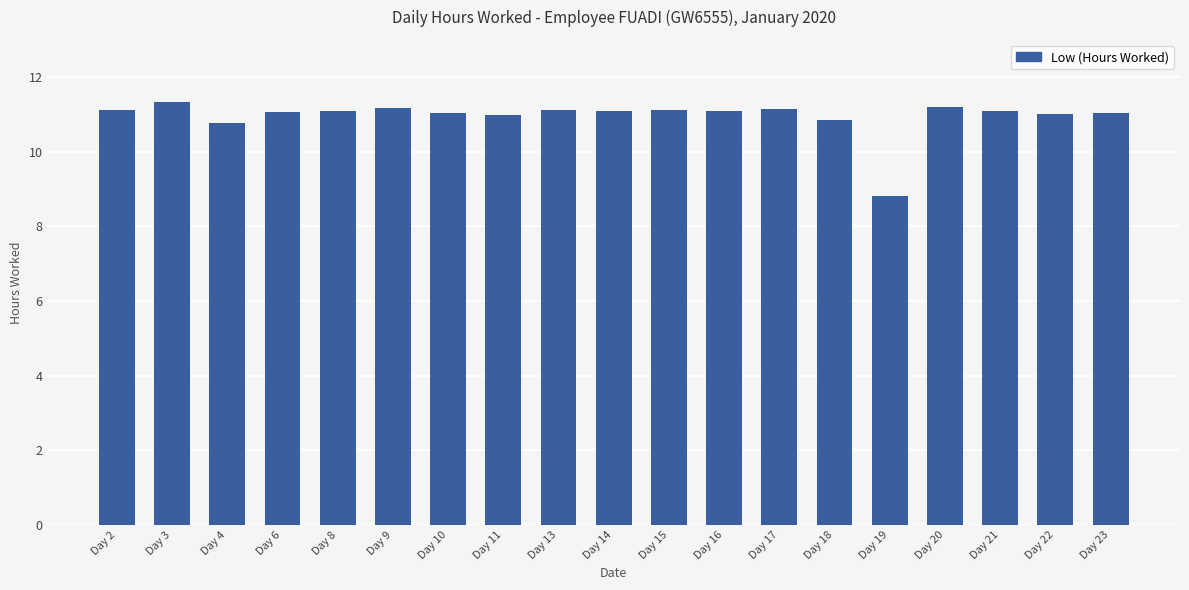

Is it true that the value at Day 2 is 5.7?

False